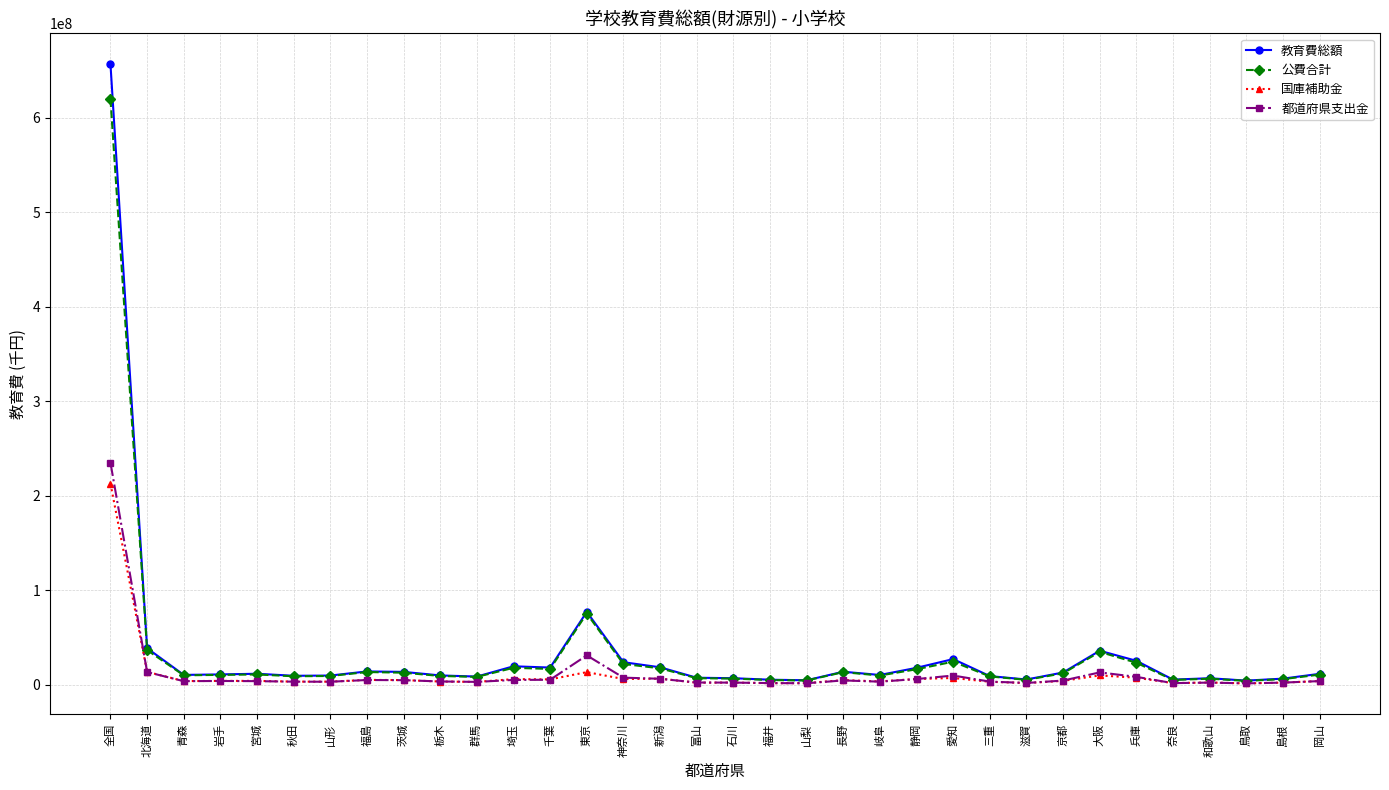

True or false: 国庫補助金 has more than 2 interior local peaks.

True